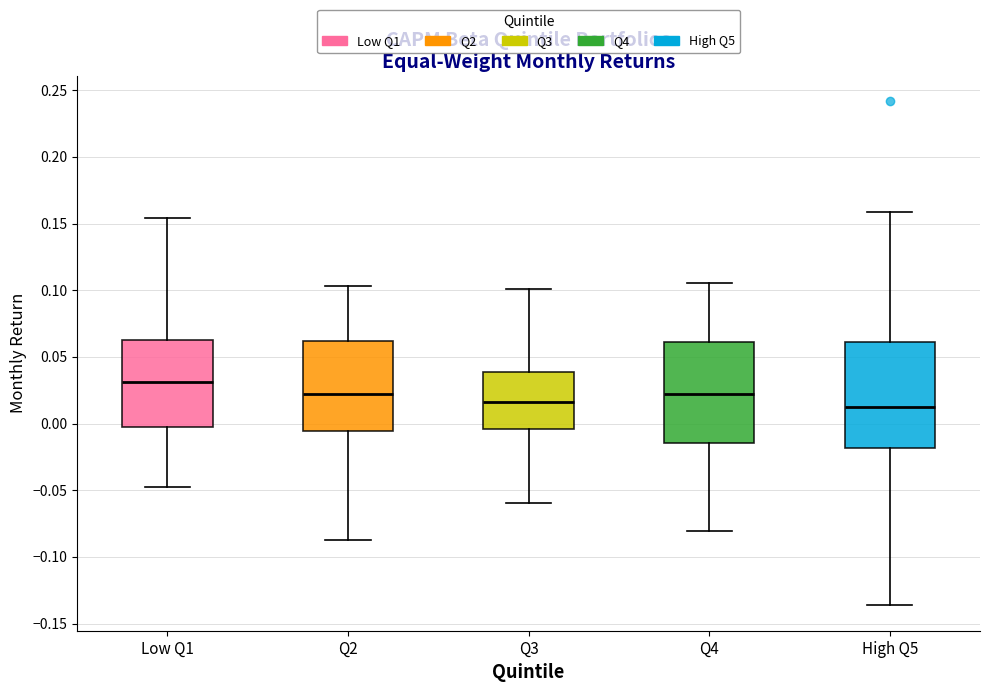

Reading left to right, read every box against the y-axis: the position of its median line, the range the box covers, and the ends of its whiskers. The values are not printed on the chart, so give them approximately, as read against the axis.

Low Q1: median 0.030, box 0.000 to 0.065, whiskers -0.050 to 0.155
Q2: median 0.020, box -0.005 to 0.060, whiskers -0.085 to 0.105
Q3: median 0.015, box -0.005 to 0.040, whiskers -0.060 to 0.100
Q4: median 0.020, box -0.015 to 0.060, whiskers -0.080 to 0.105
High Q5: median 0.010, box -0.020 to 0.060, whiskers -0.135 to 0.160